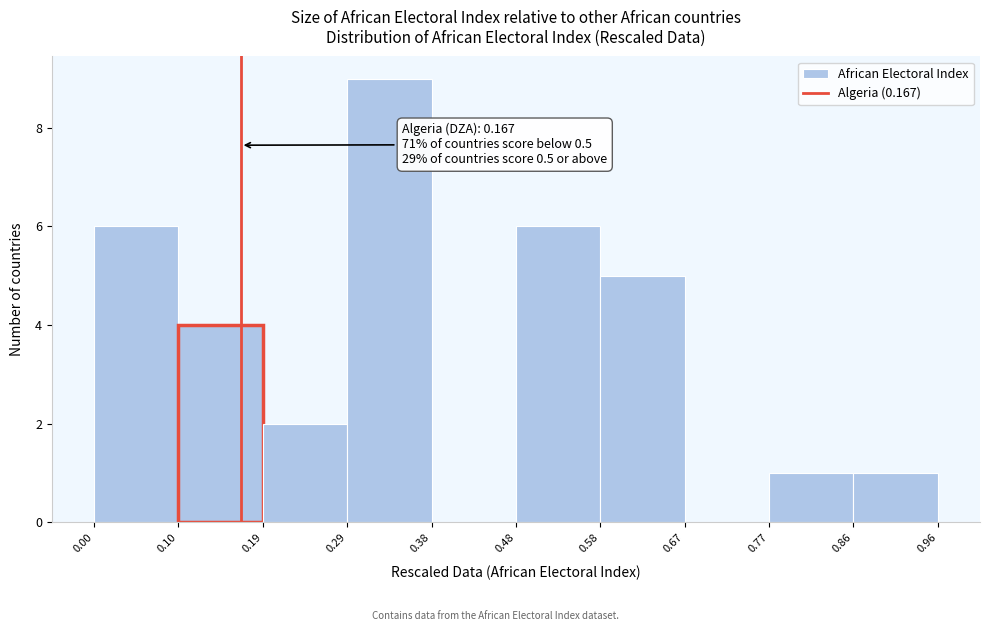

Which range on the x-axis has the tallest bar?

0.29 to 0.38